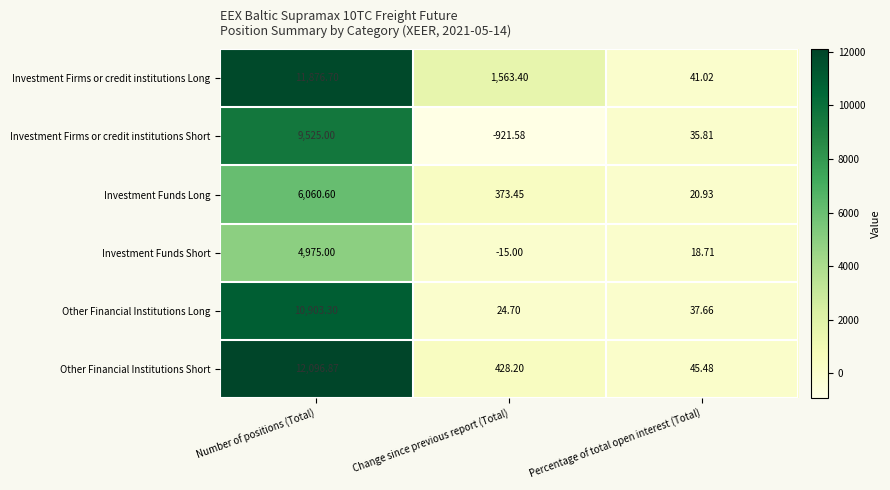

What is the spread (max minus min) of values at Change since previous report (Total)?

2485.0